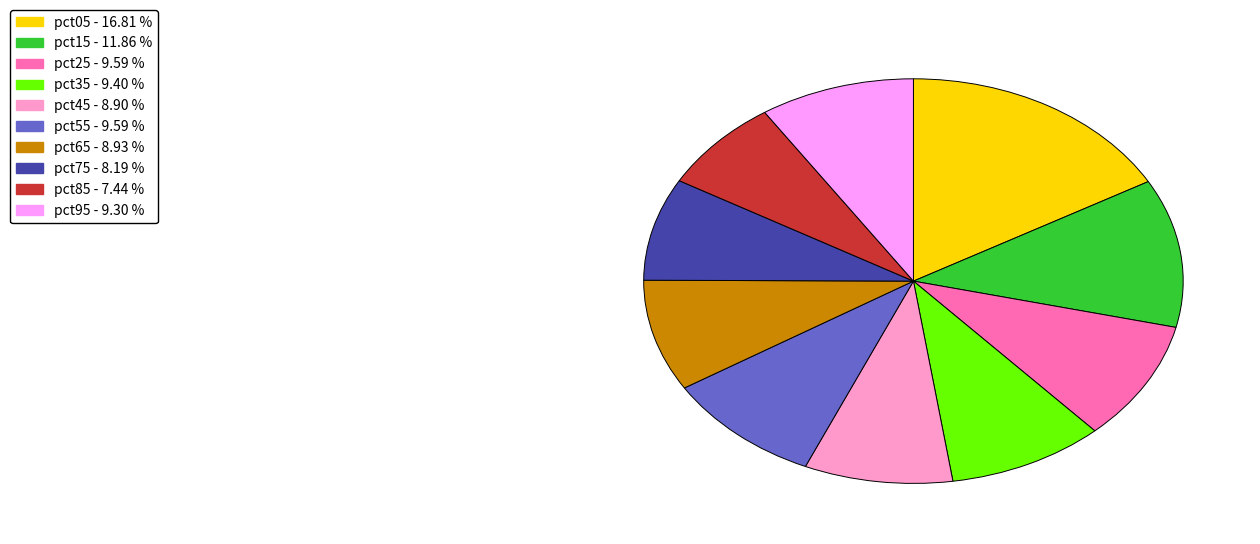

Which slice is the largest?

pct05